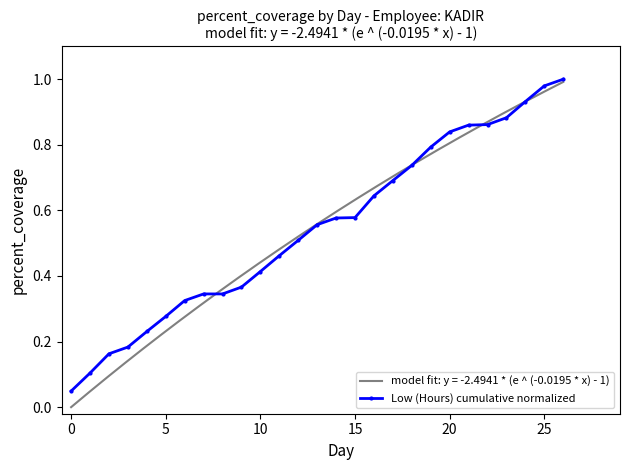

Is it true that the value at 9 is 0.4?

True